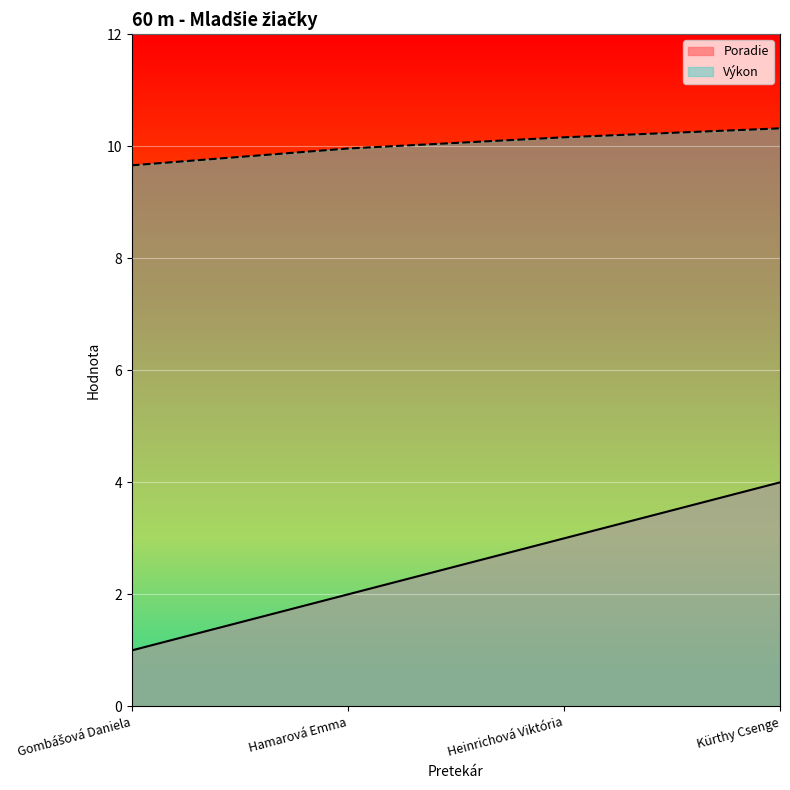

What is the difference between the Výkon values at Hamarová Emma and Kürthy Csenge?

0.4